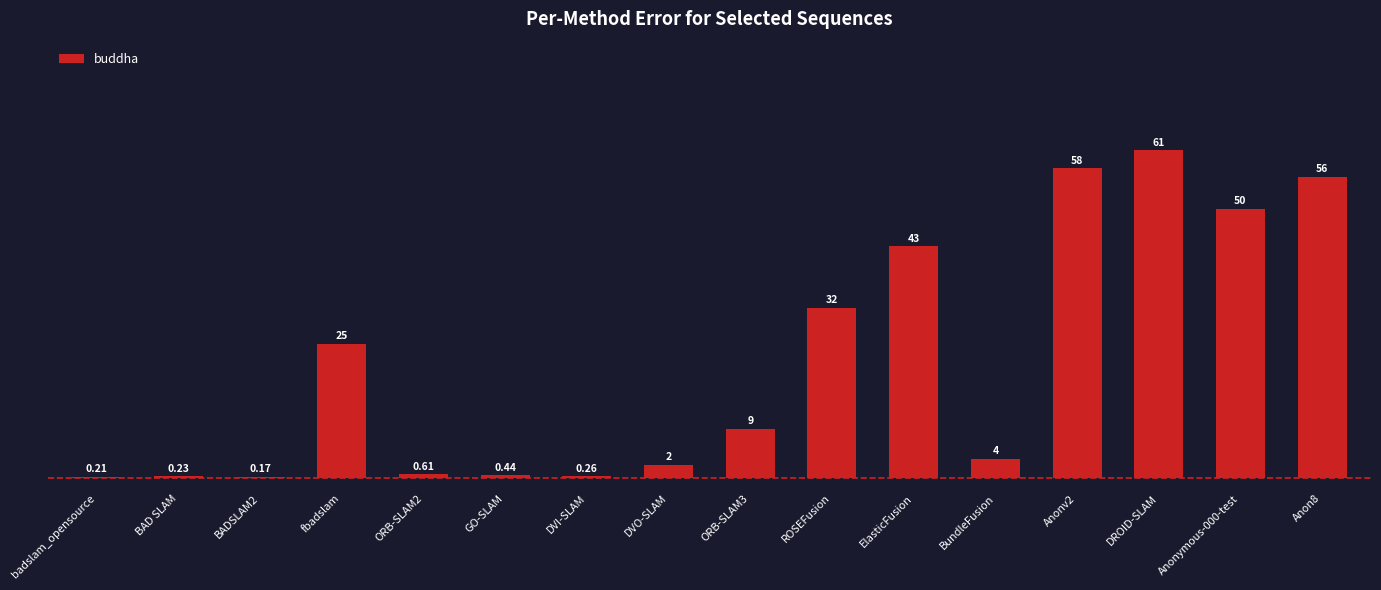

How many data points are above 9?

8